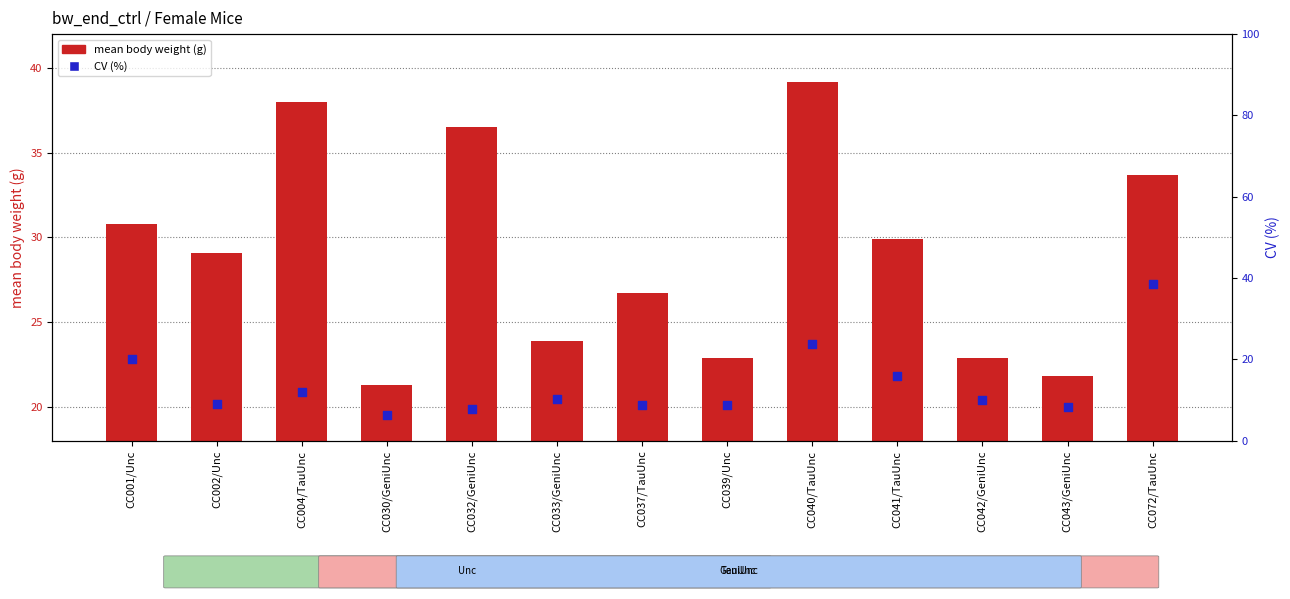

Which series reaches the maximum Y coordinate?

mean body weight (g)